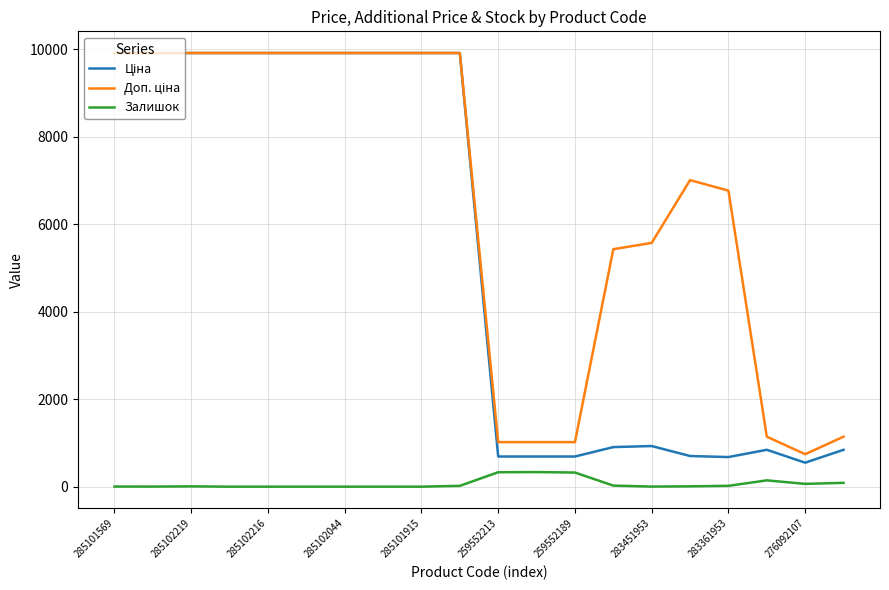

Does the chart display data point markers on the line(s)?

No